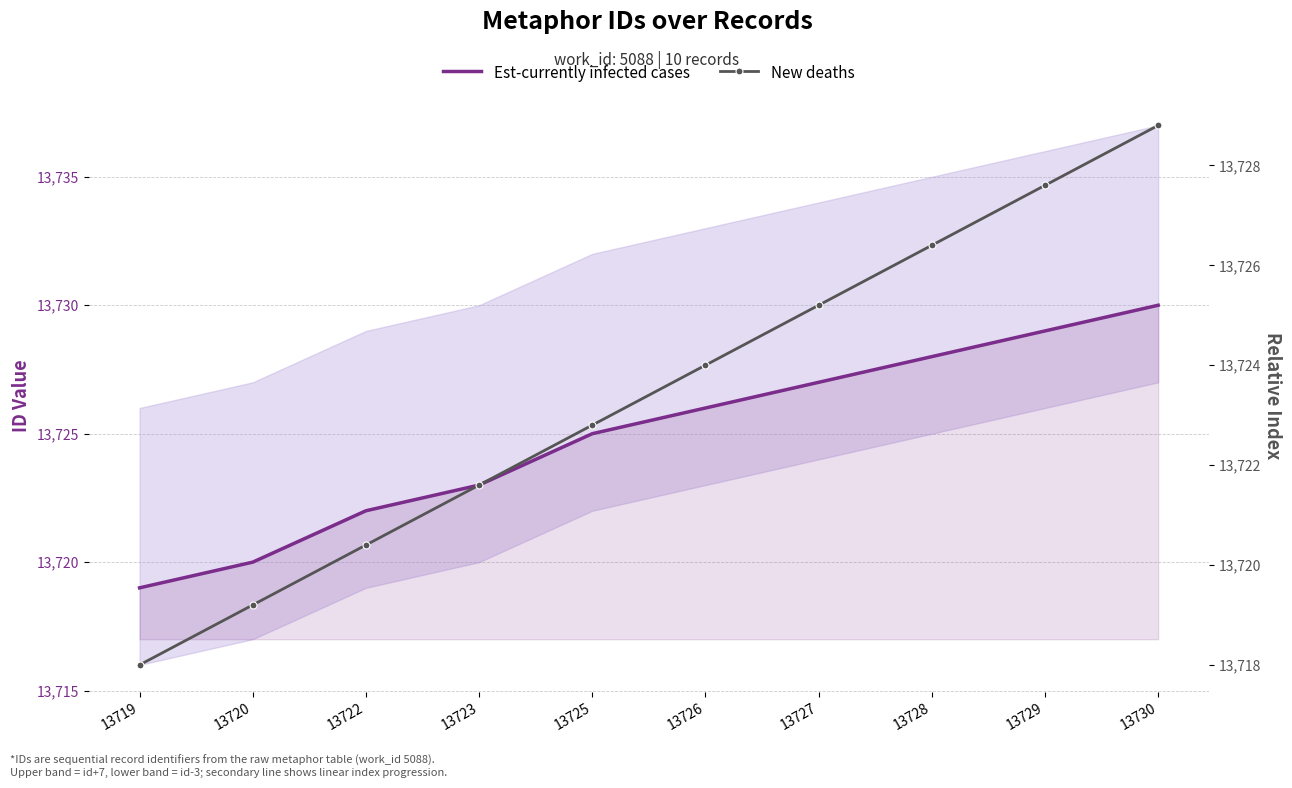

What is the difference between the highest and lowest values at 13727?

1.8